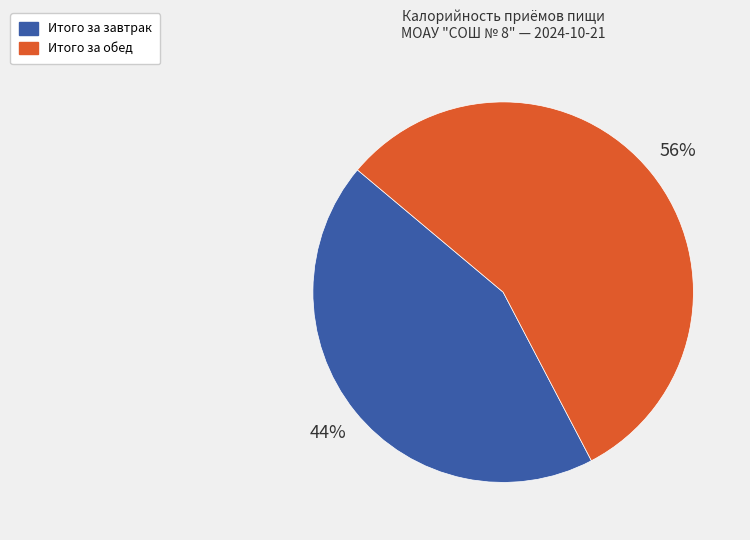

What percentage is the Итого за обед slice, to the nearest percent?

56%